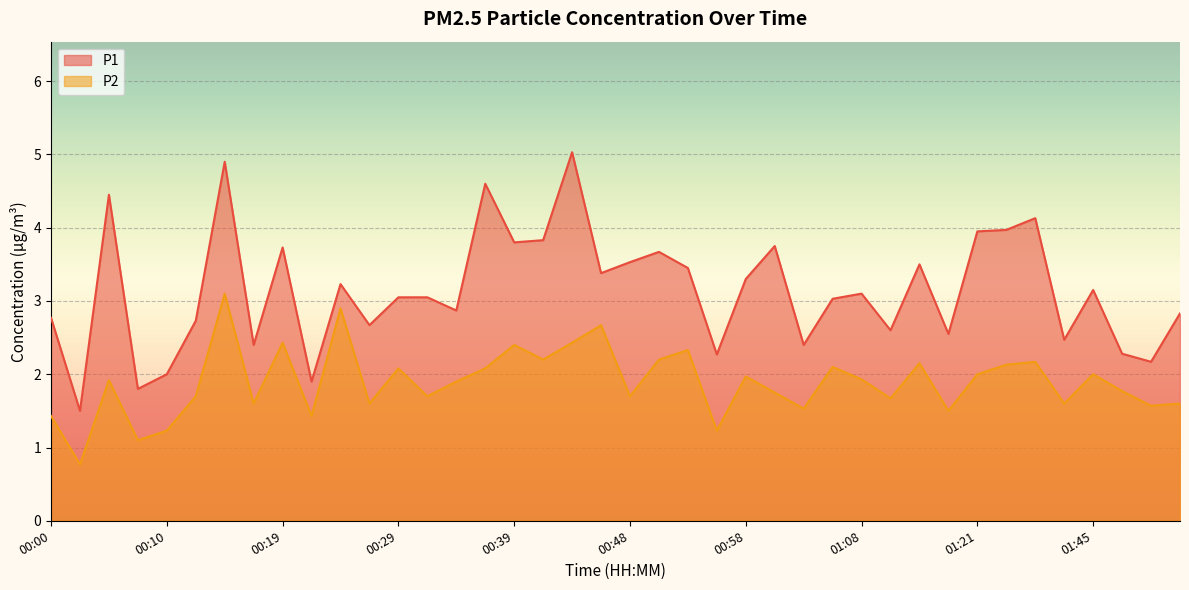

What is the label of the 5th point from the right?

01:43